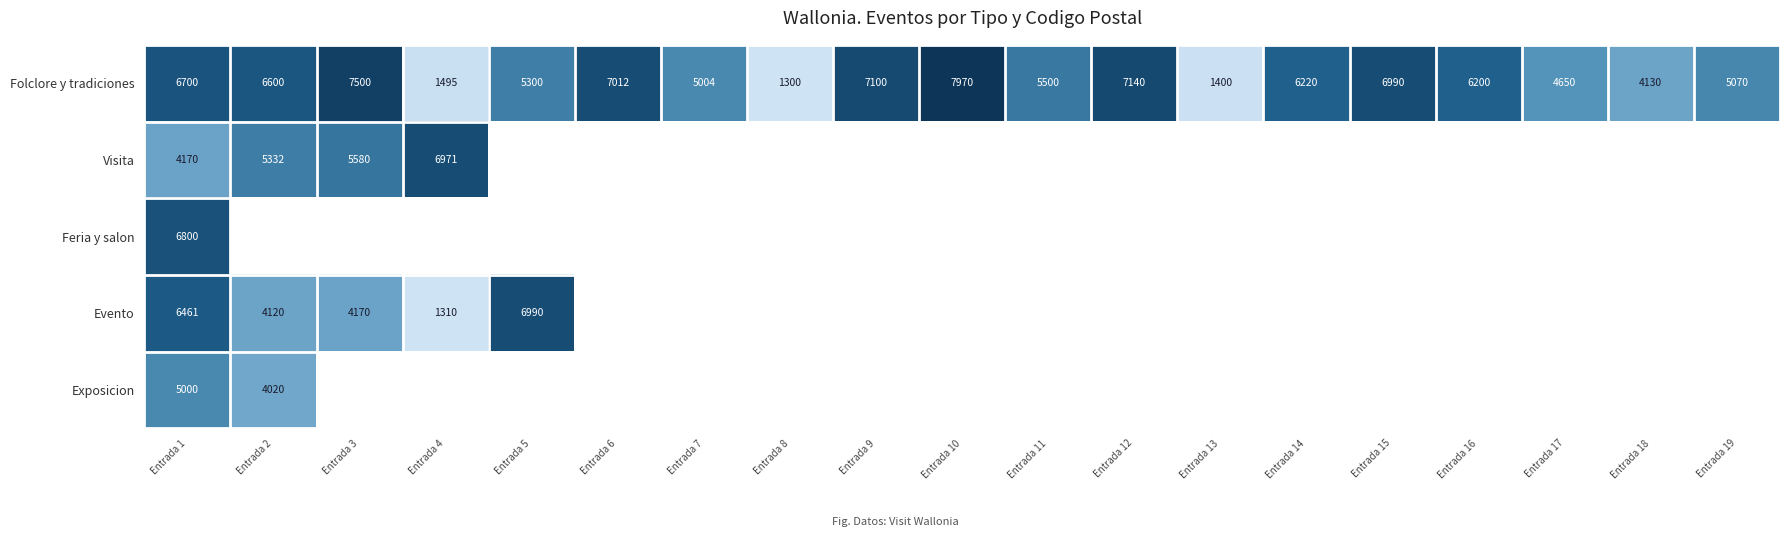

What is the difference between the maximum and minimum values in the Folclore y tradiciones series?

6670